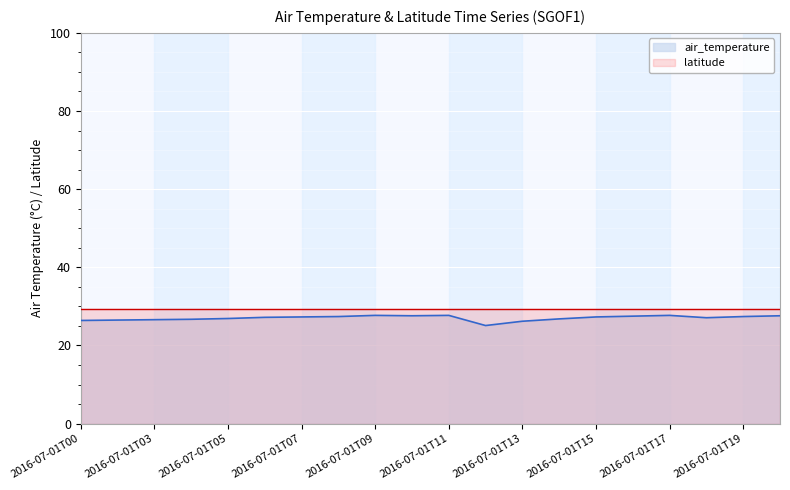

Reading right to left, what are all the values shown in this chart?

27.6	27.4	27.1	27.7	27.5	27.3	26.8	26.2	25.1	27.7	27.6	27.7	27.4	27.3	27.2	26.9	26.7	26.6	26.5	26.4